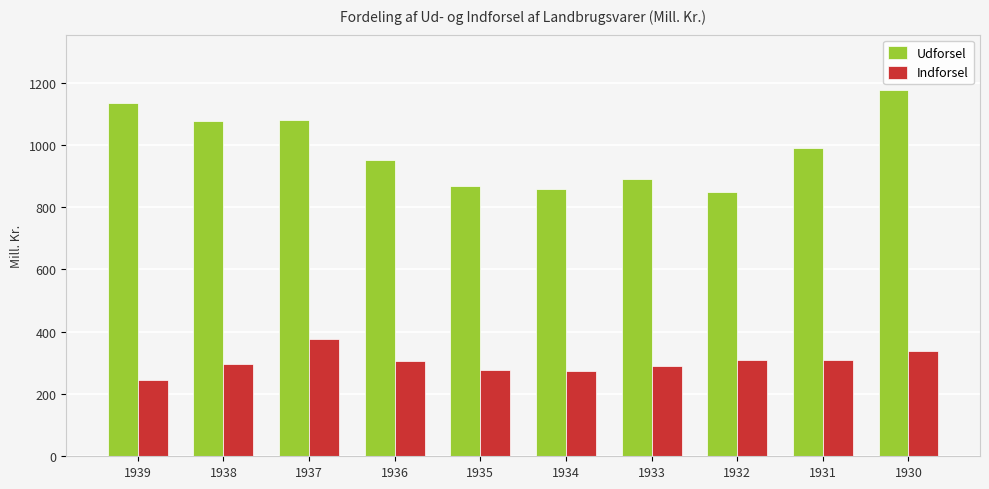

The value of Udforsel at 1935 is 866.4. True or false?

True